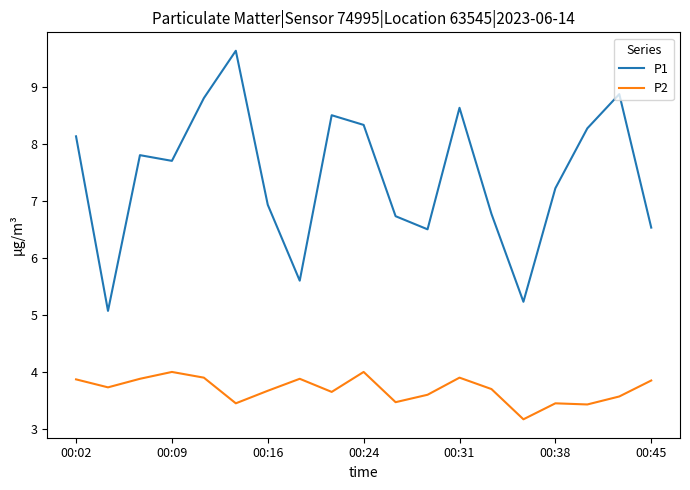

True or false: P1 and P2 cross at least once.

False